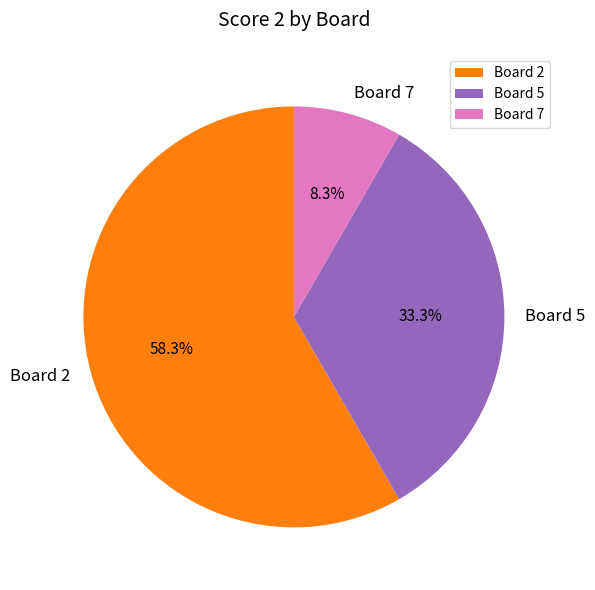

How many segments does this pie chart have?

3